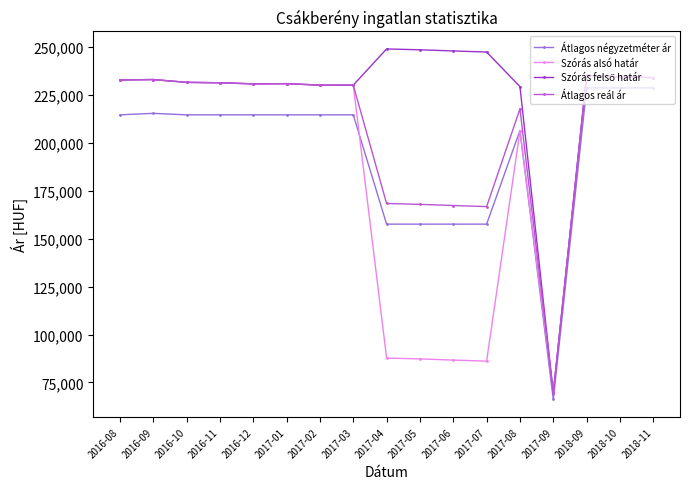

Is this an area chart (filled region under the line)?

No